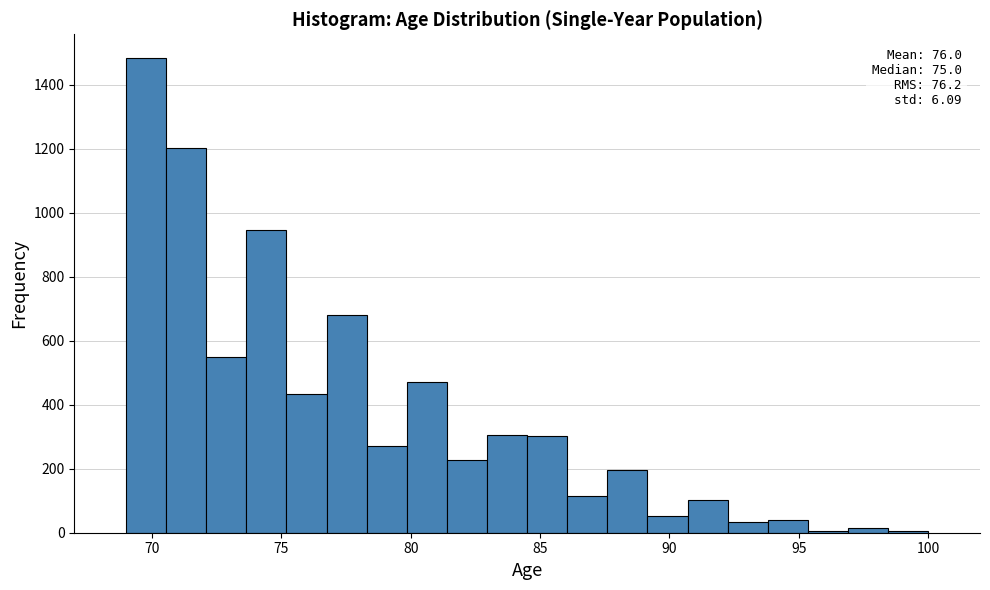

Around what value on the x-axis is the tallest bar? Give the approximate position of its centre, as read against the axis.

70.0